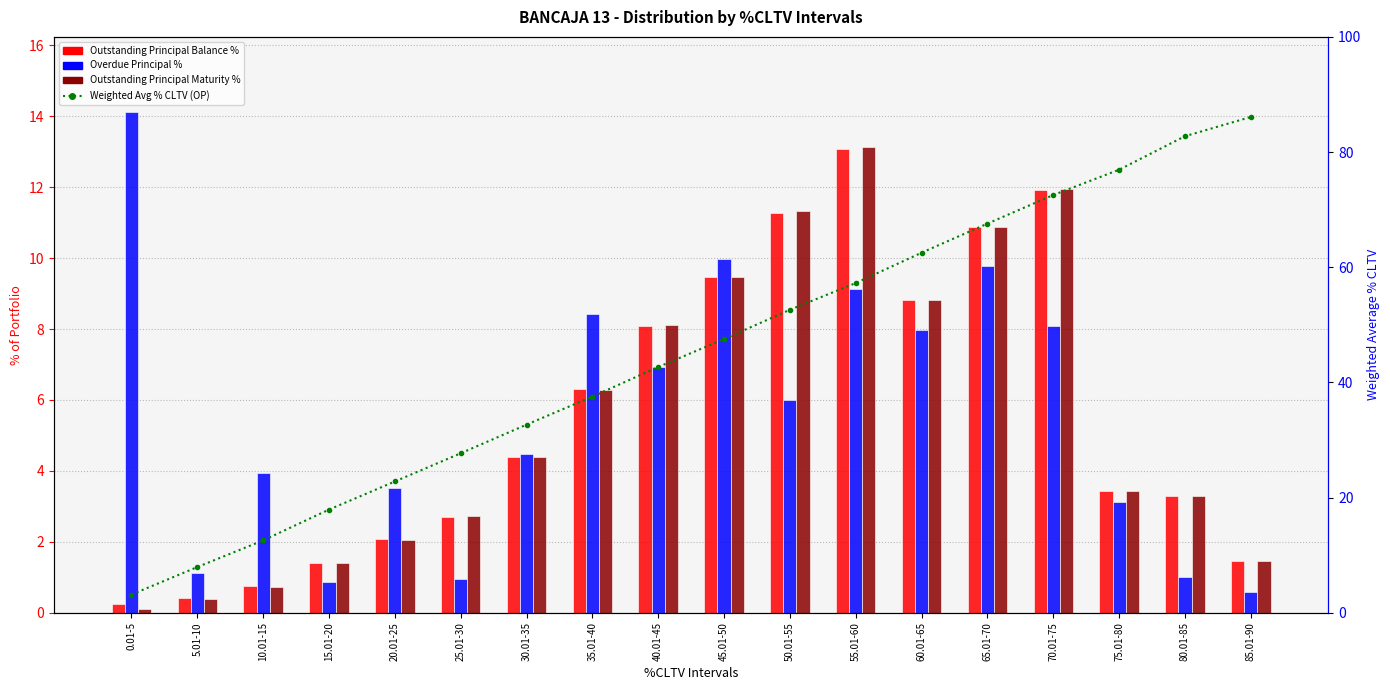

Which series has the widest spread of values?

Weighted Avg % CLTV (OP)